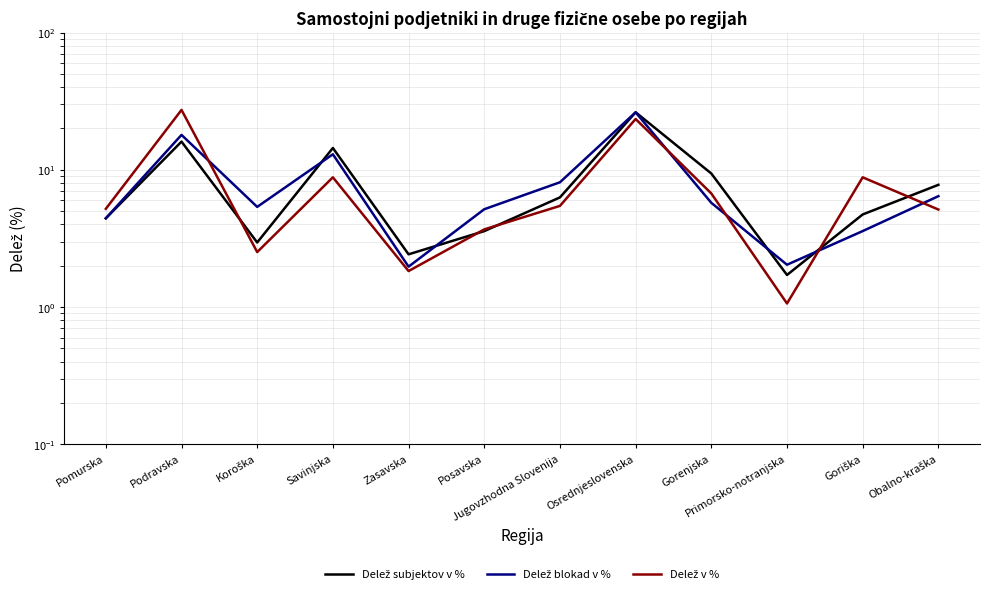

Rank the series at Pomurska from lowest to highest value.

Delež blokad v %, Delež subjektov v %, Delež v %